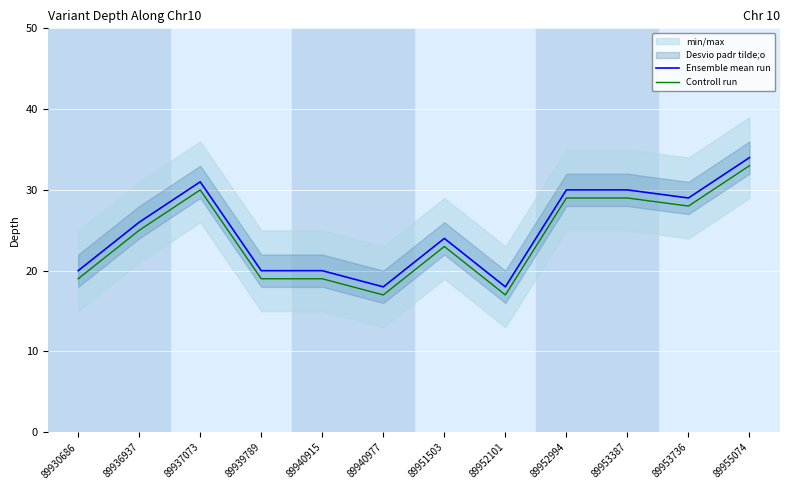

What is the difference between the second highest and minimum values in the Ensemble mean run series?

13